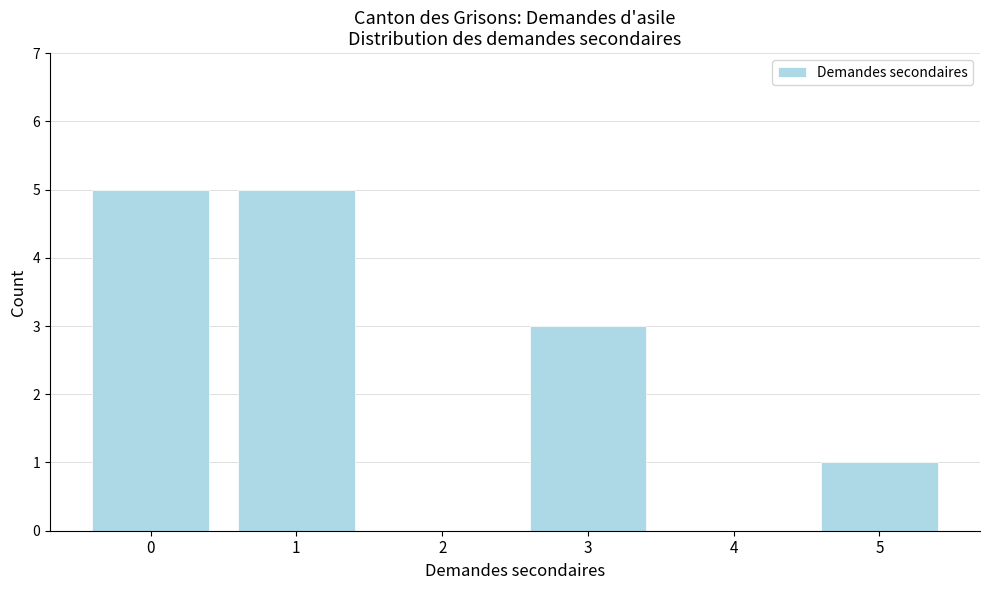

Reading left to right, what are all the values shown in this chart?

0=5	1=5	2=0	3=3	4=0	5=1